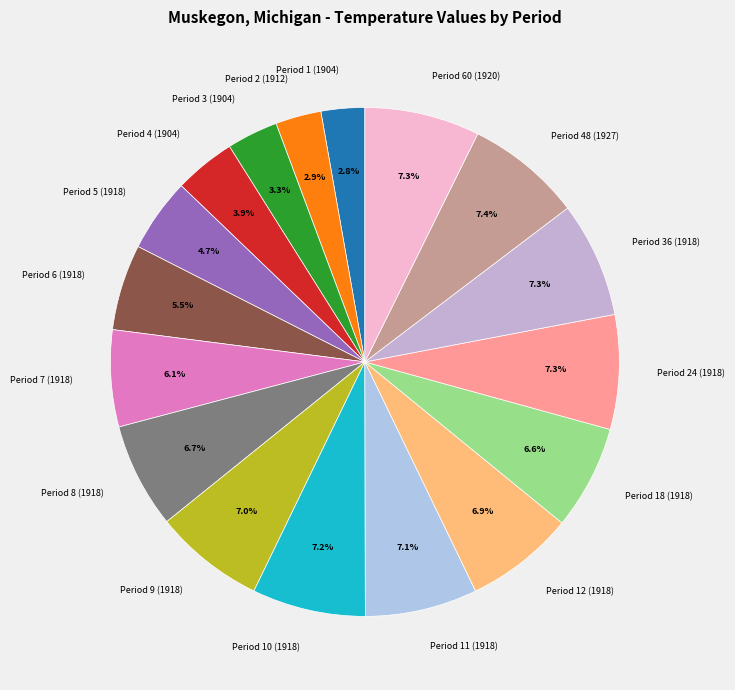

Is there a majority slice in this chart?

No